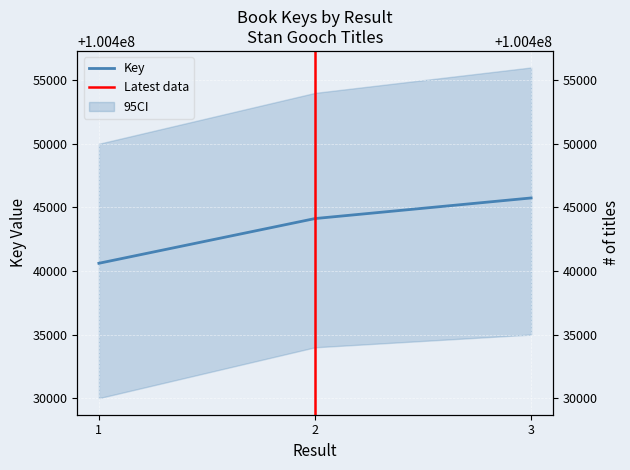

What is the average value?

100443490